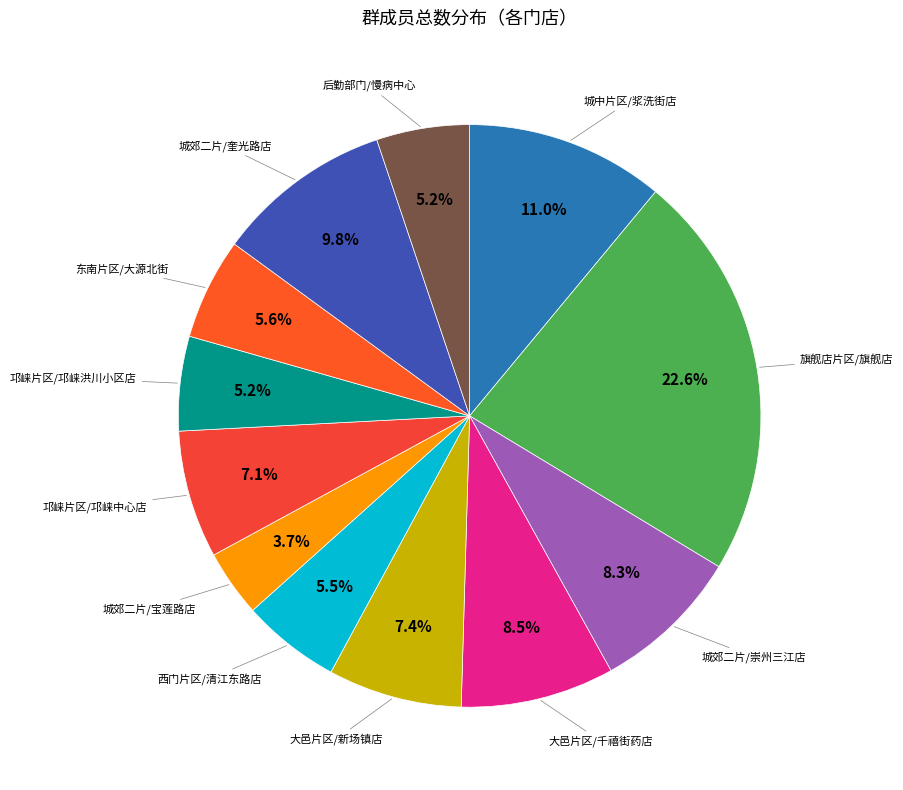

To the nearest percent, what percentage of the pie is 城郊二片/宝莲路店?

4%